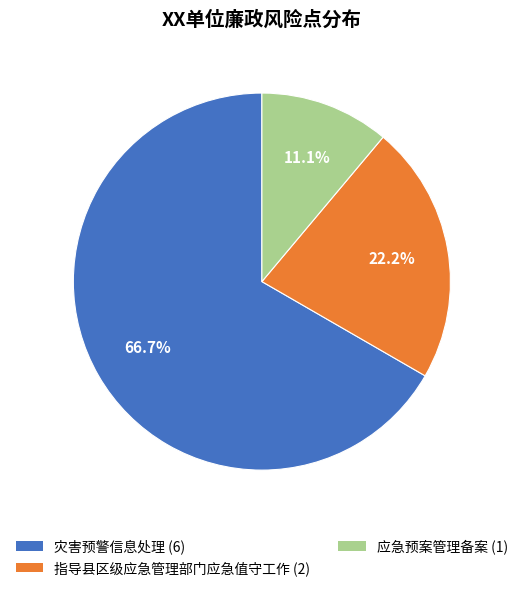

Between 灾害预警信息处理 and 指导县区级应急管理部门应急值守工作, which is larger?

灾害预警信息处理